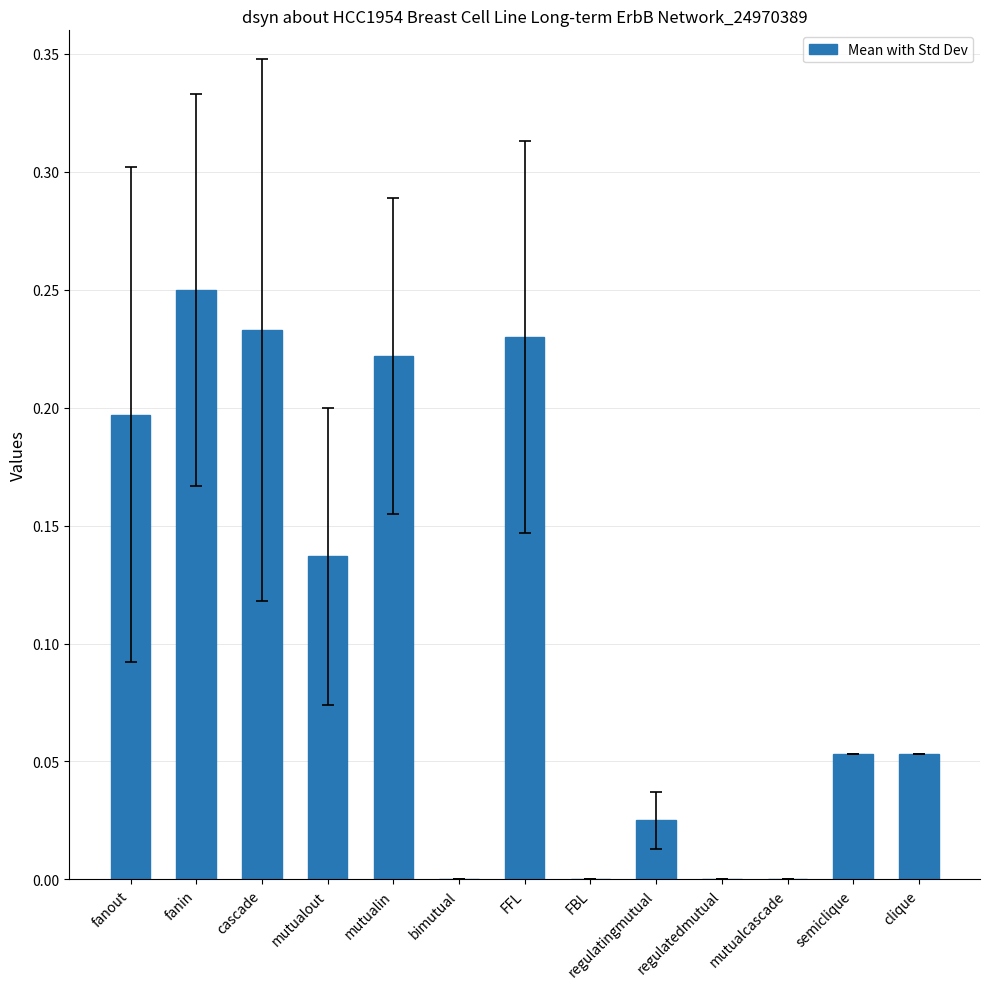

What is the sum of the values at fanout and cascade?

0.4